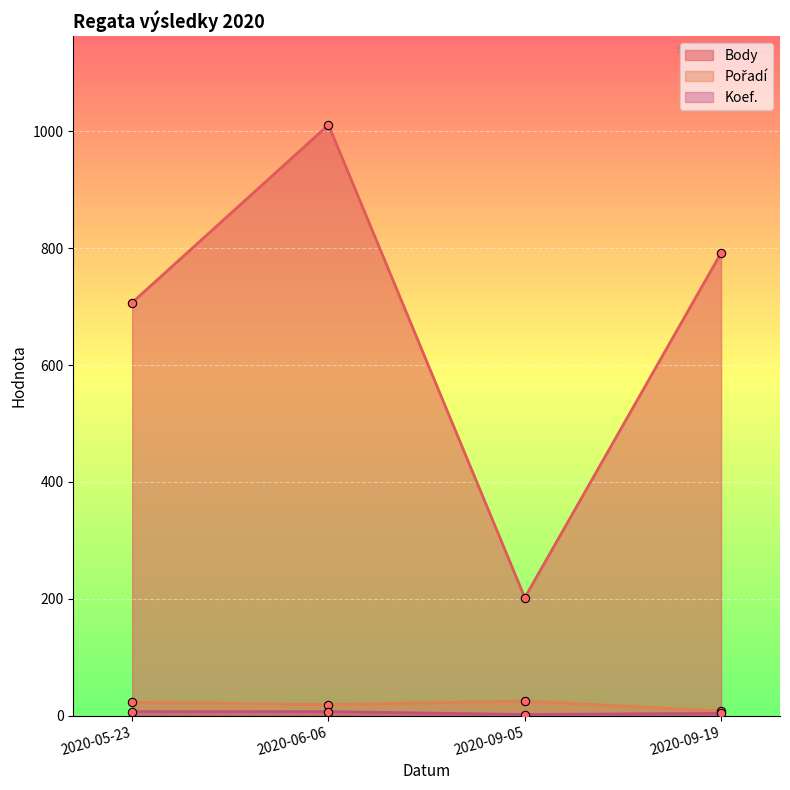

At which category does the chart reach its minimum across all series?

2020-09-05